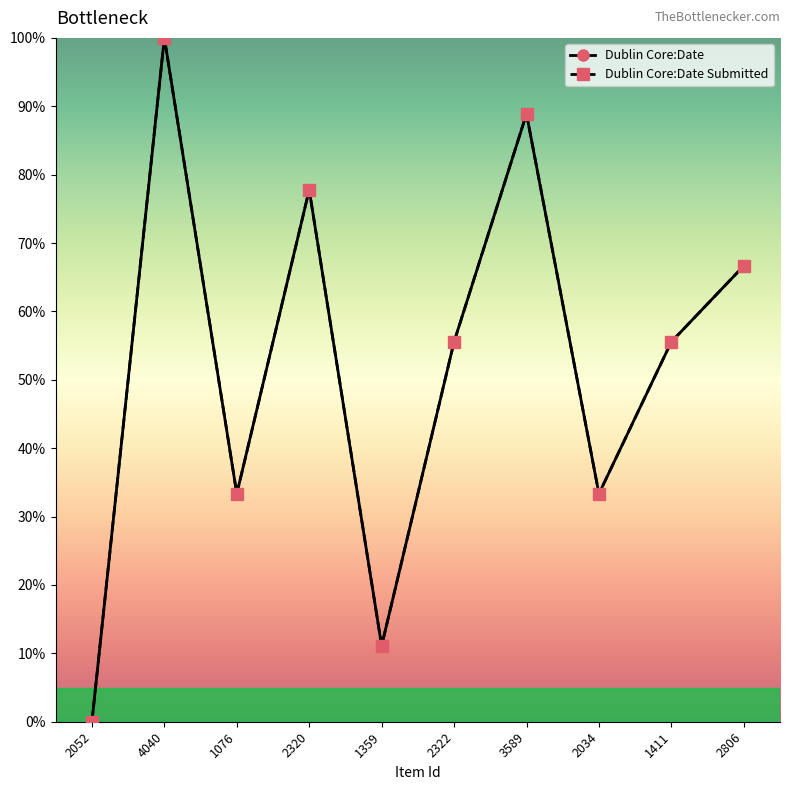

What is the total value across all series at 2320?

155.6